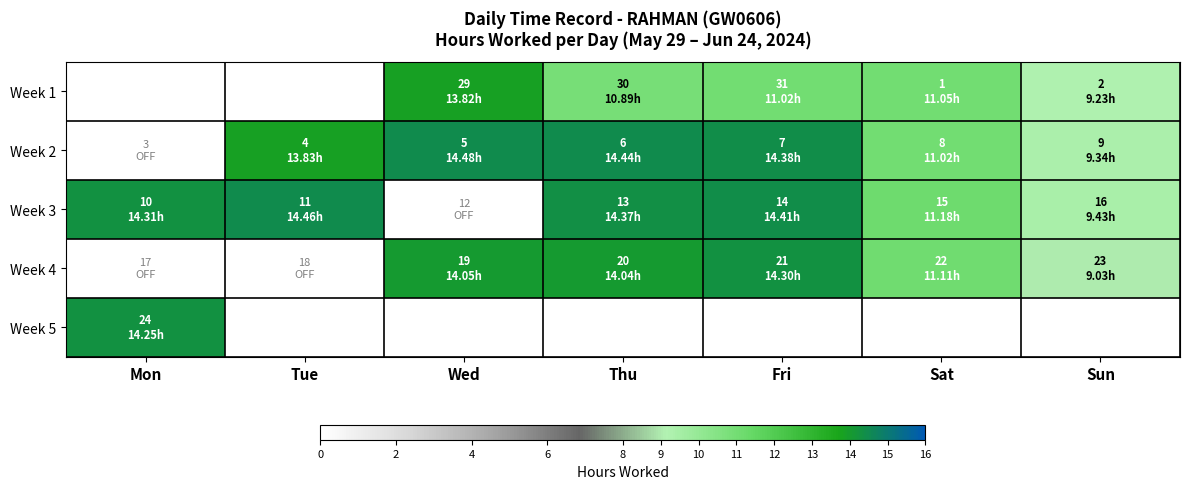

How many data points does each series have?

7